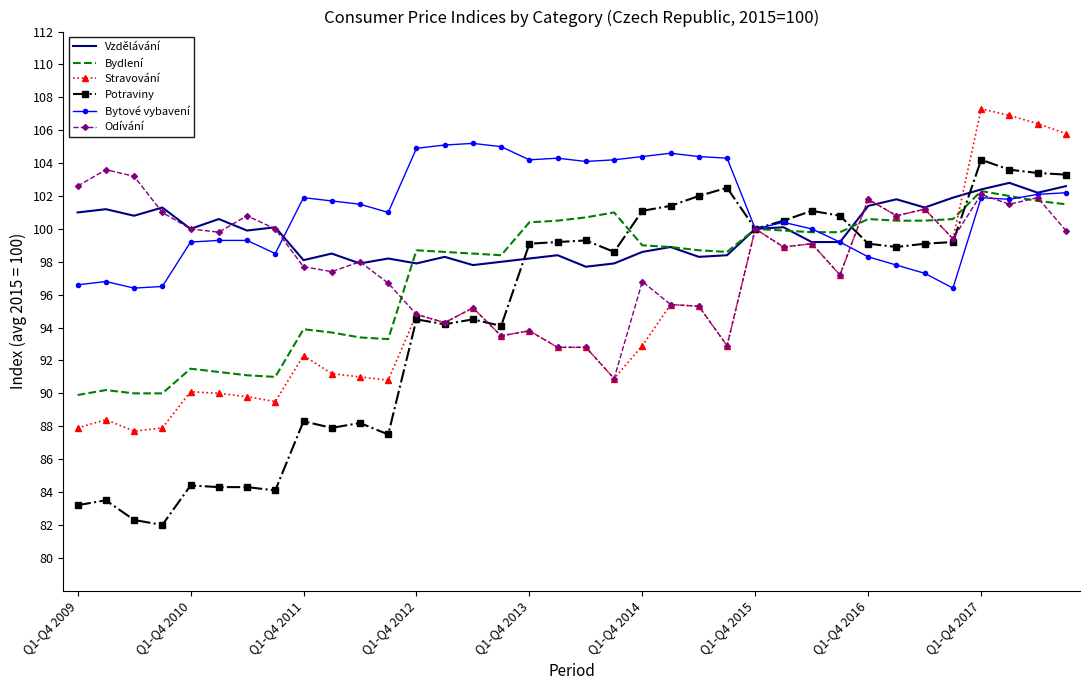

What are all the series names shown in the legend?

Vzdělávání, Bydlení, Stravování, Potraviny, Bytové vybavení, Odívání